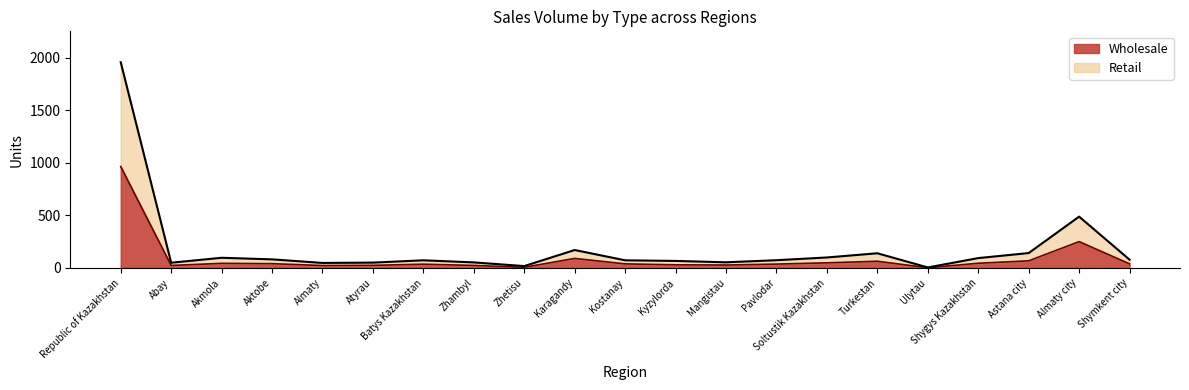

True or false: Retail has more than 0 points higher than both neighbors.

True